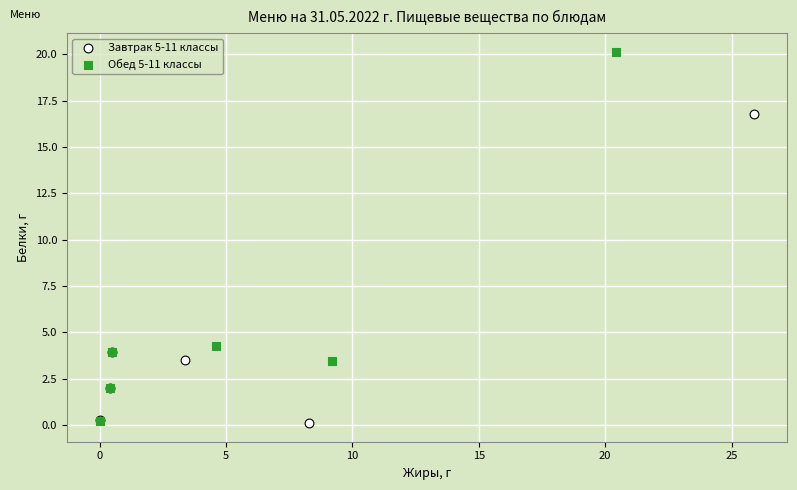

Which series contains the highest Y value?

Обед 5-11 классы